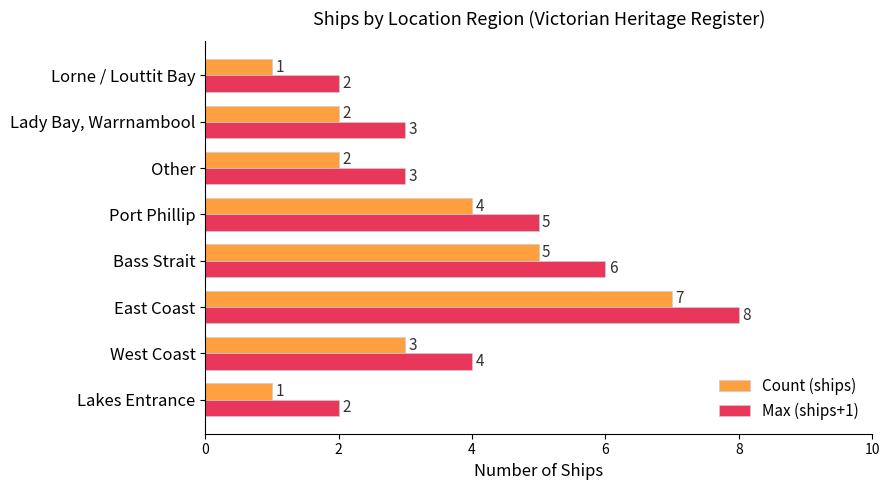

At which category is the sum across all series the highest?

East Coast